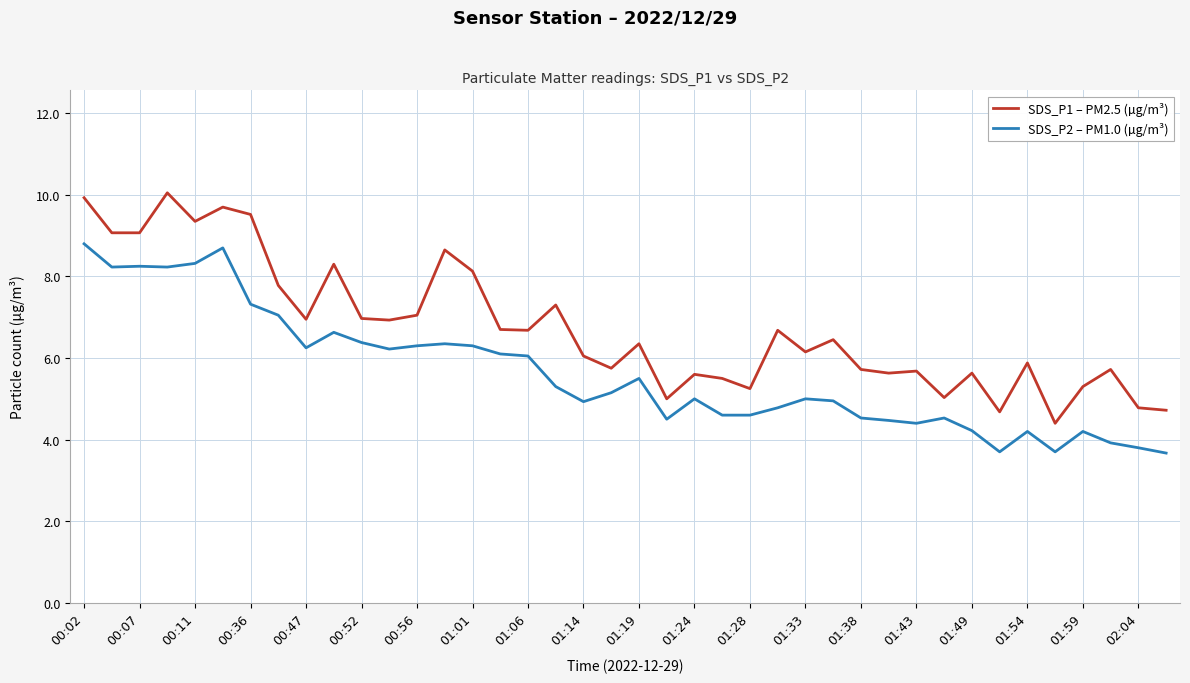

How many categories are shown in the chart?

40